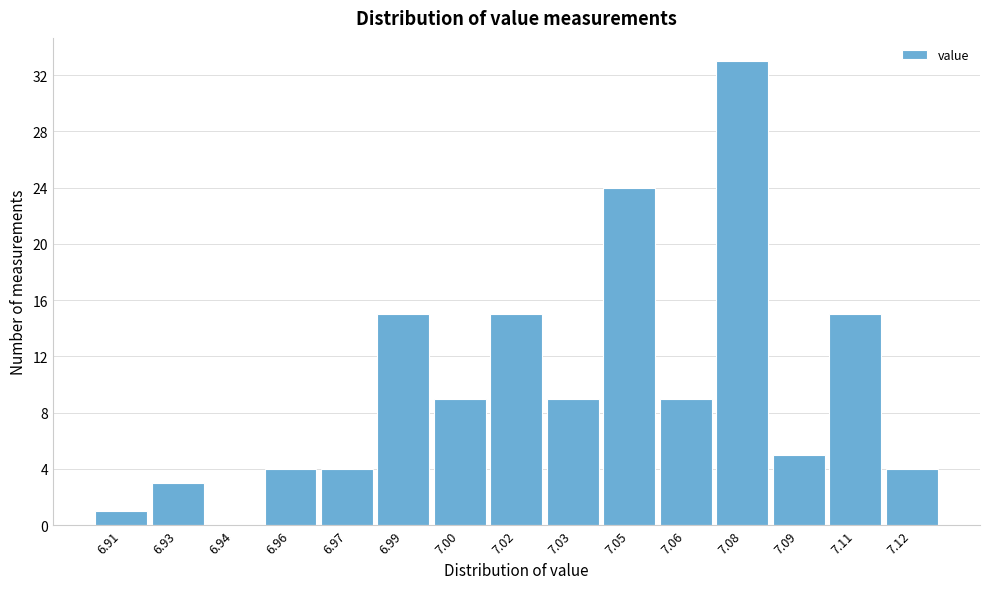

Reading left to right, list all the values displayed in this chart.

6.91=1	6.93=3	6.94=0	6.96=4	6.97=4	6.99=15	7.00=9	7.02=15	7.03=9	7.05=24	7.06=9	7.08=33	7.09=5	7.11=15	7.12=4